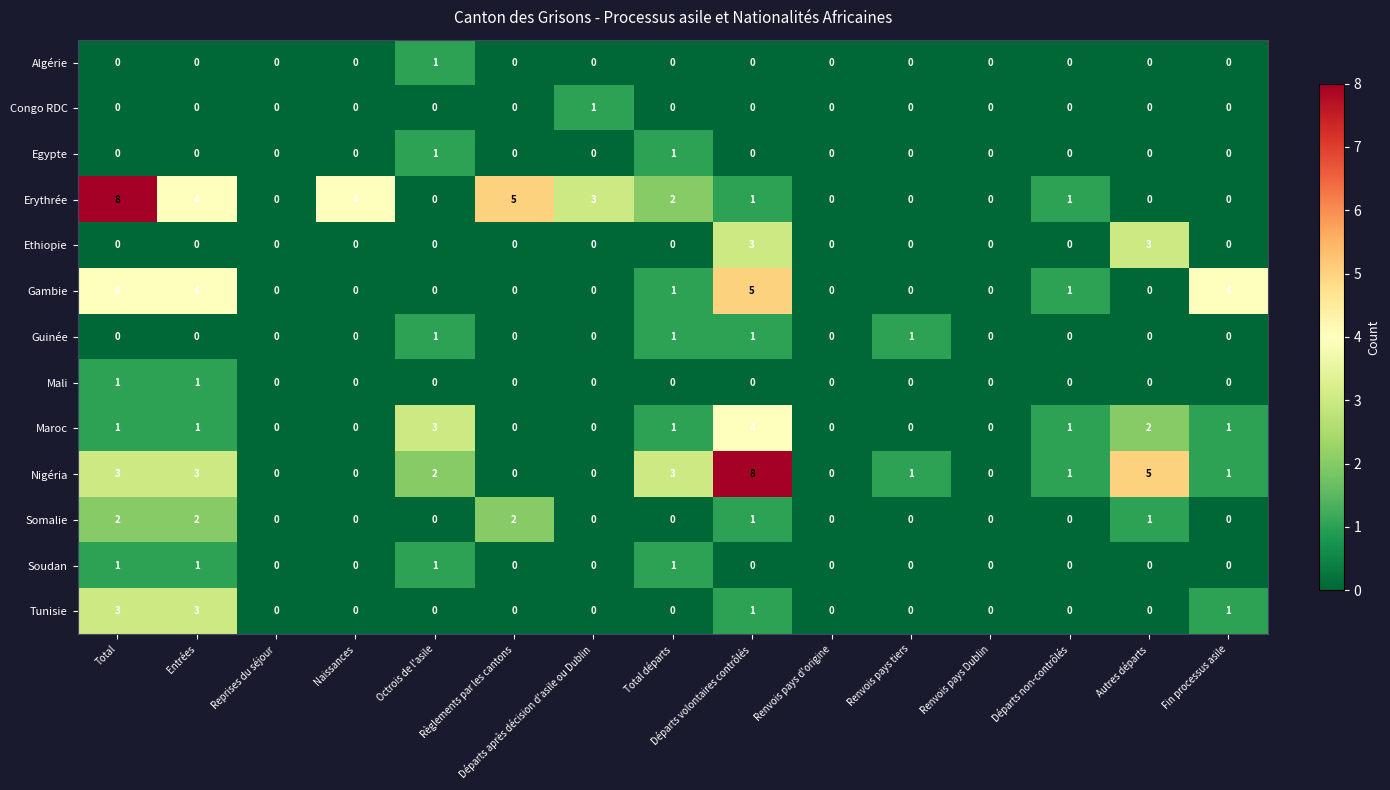

True or false: Tunisie has a value of 1 at Départs non-contrôlés.

False